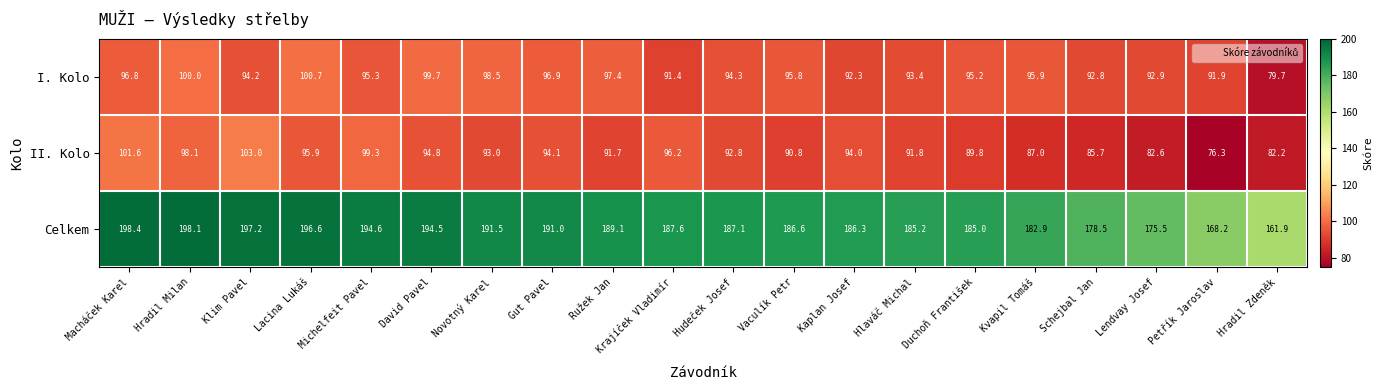

At which label does I. Kolo reach its minimum?

Hradil Zdeněk